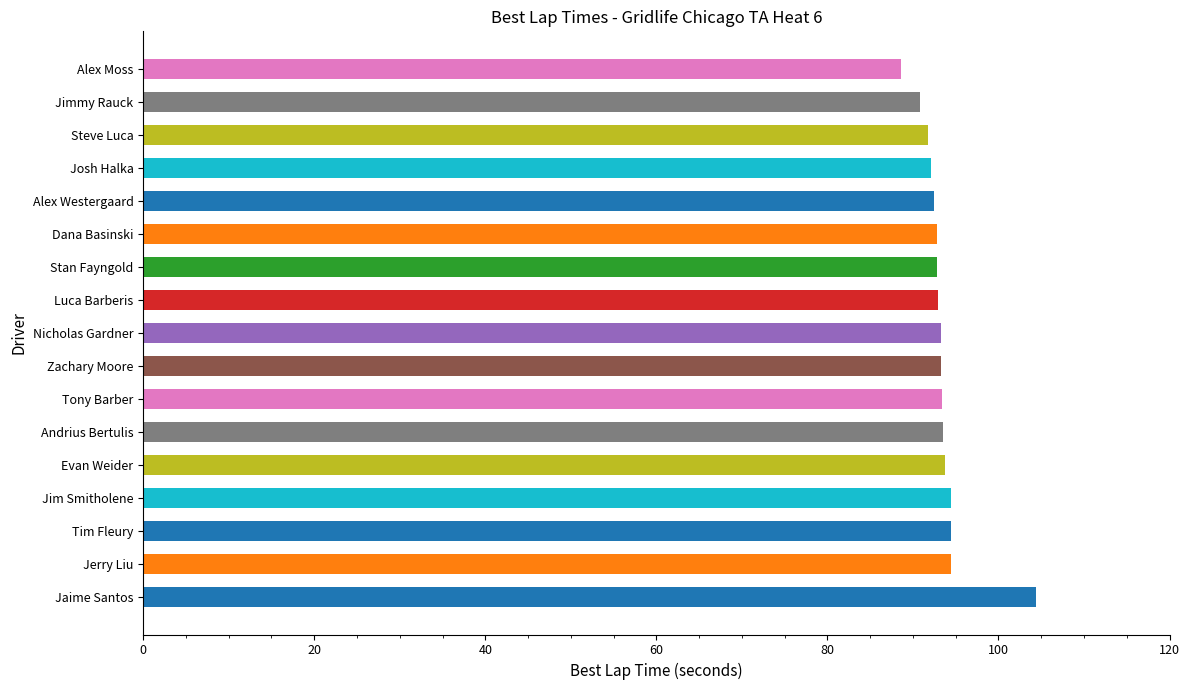

The value at Alex Moss is 29.8. True or false?

False